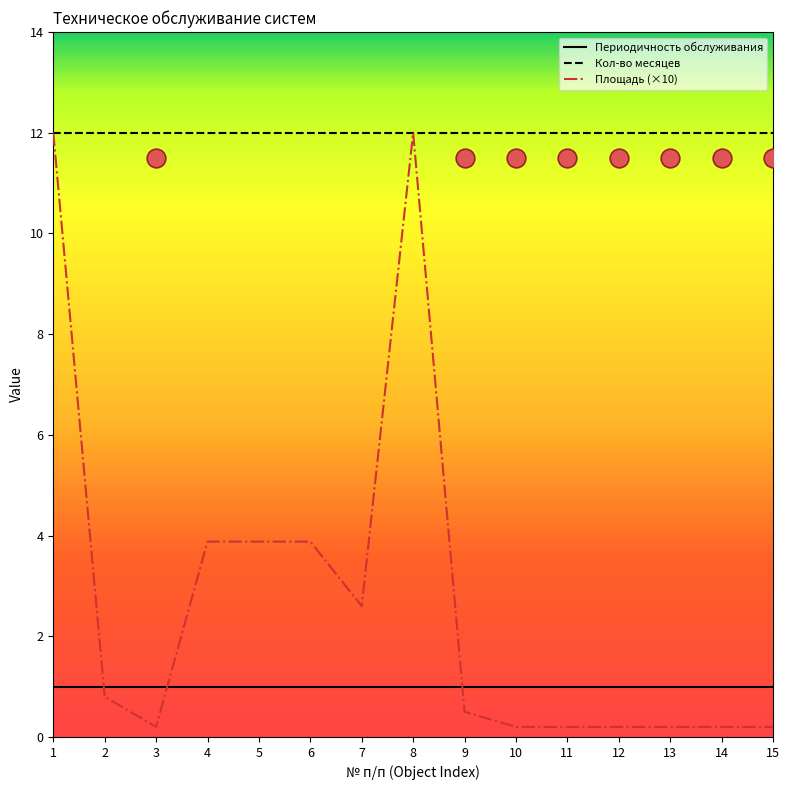

At how many categories does at least one series exceed 4?

15